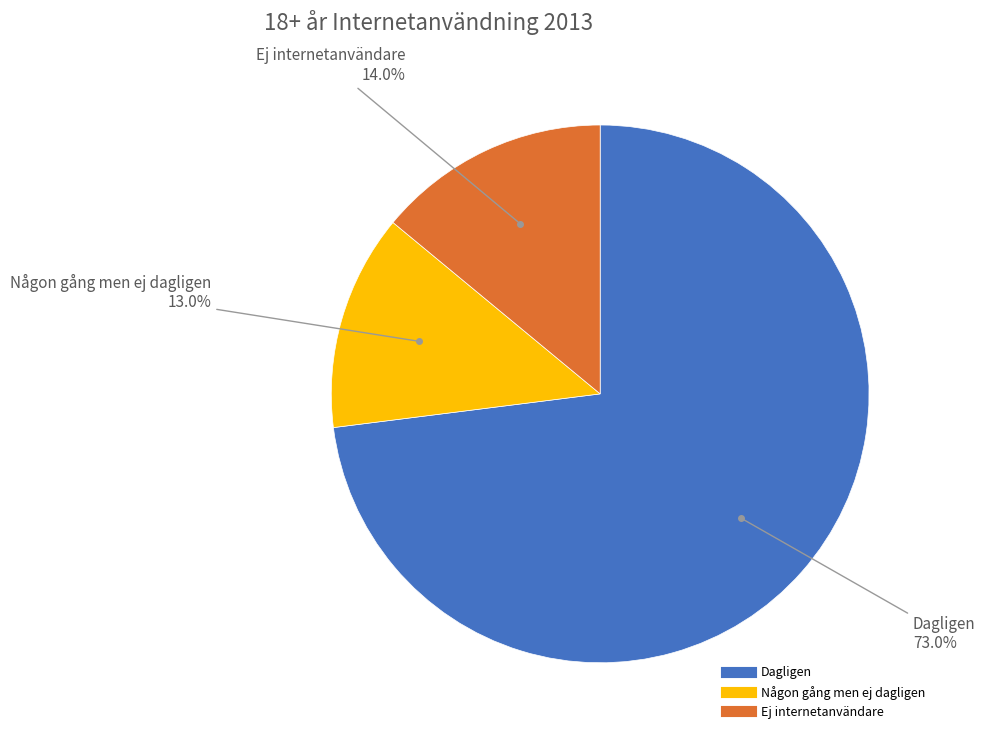

Does any single category account for the majority?

Yes